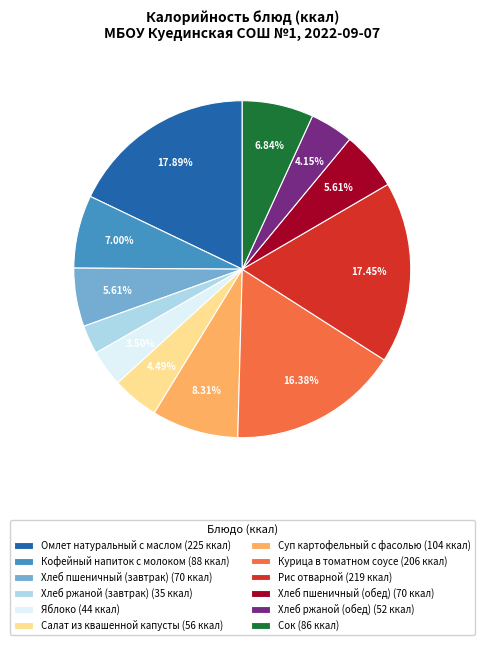

To the nearest percent, what percentage of the pie is Омлет натуральный с маслом?

18%